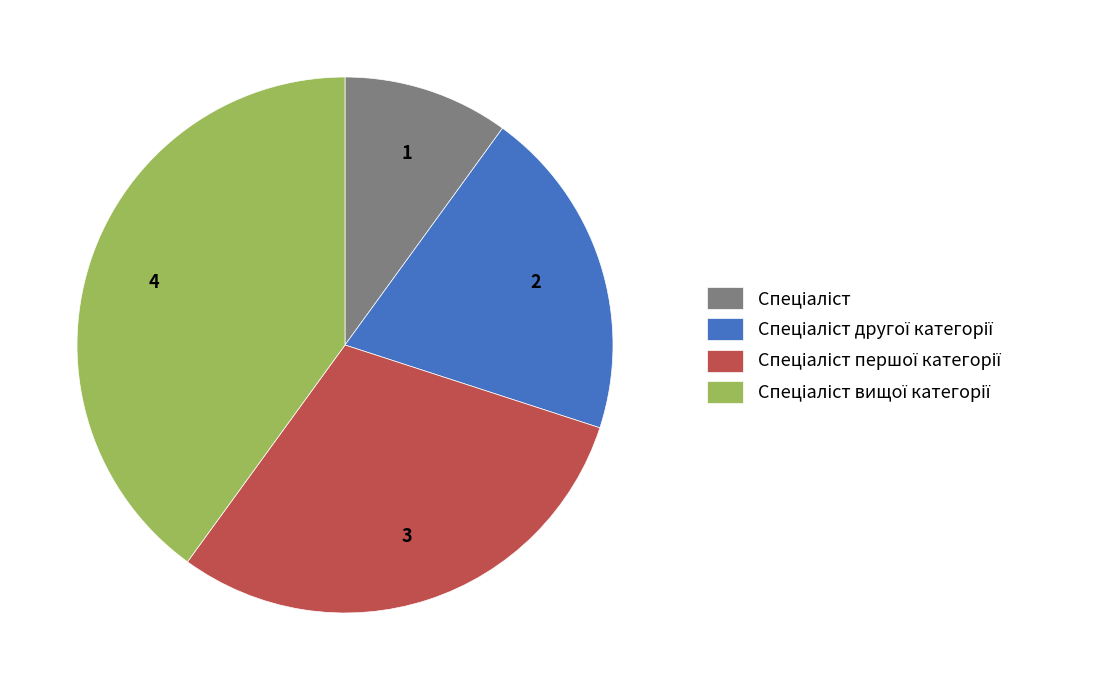

How many segments does this pie chart have?

4